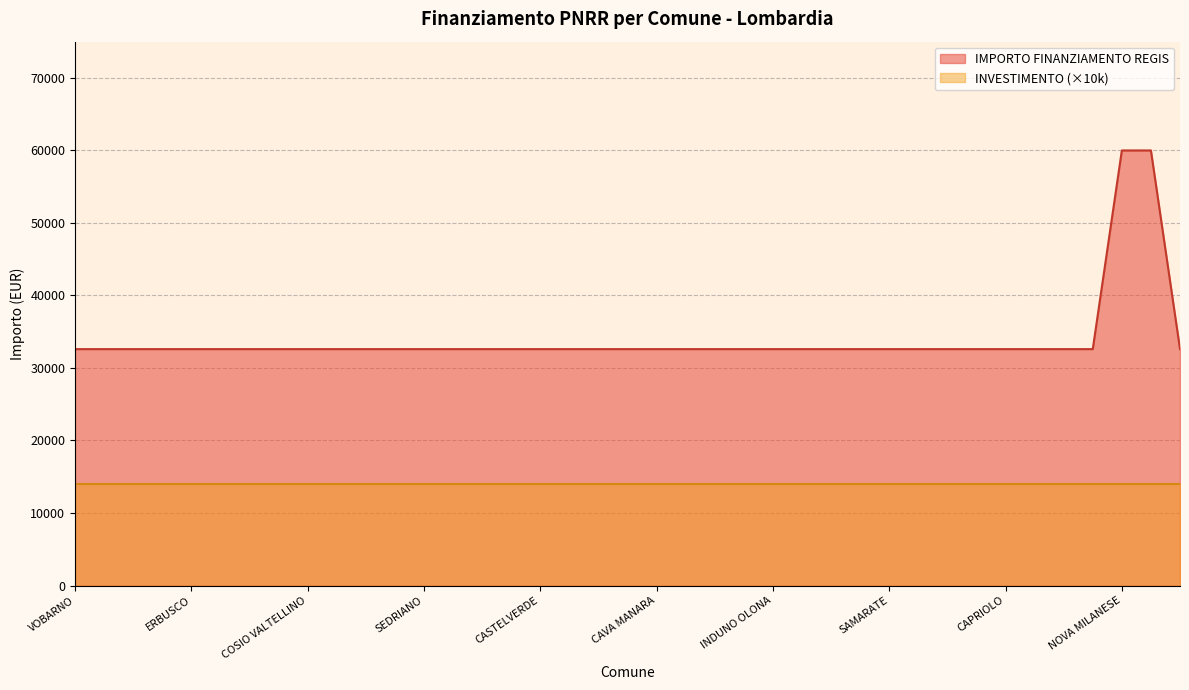

Reading left to right, extract all data points from this chart.

32589	32589	32589	32589	32589	32589	32589	32589	32589	32589	32589	32589	32589	32589	32589	32589	32589	32589	32589	32589	32589	32589	32589	32589	32589	32589	32589	32589	32589	32589	32589	32589	32589	32589	32589	32589	59966	59966	32589